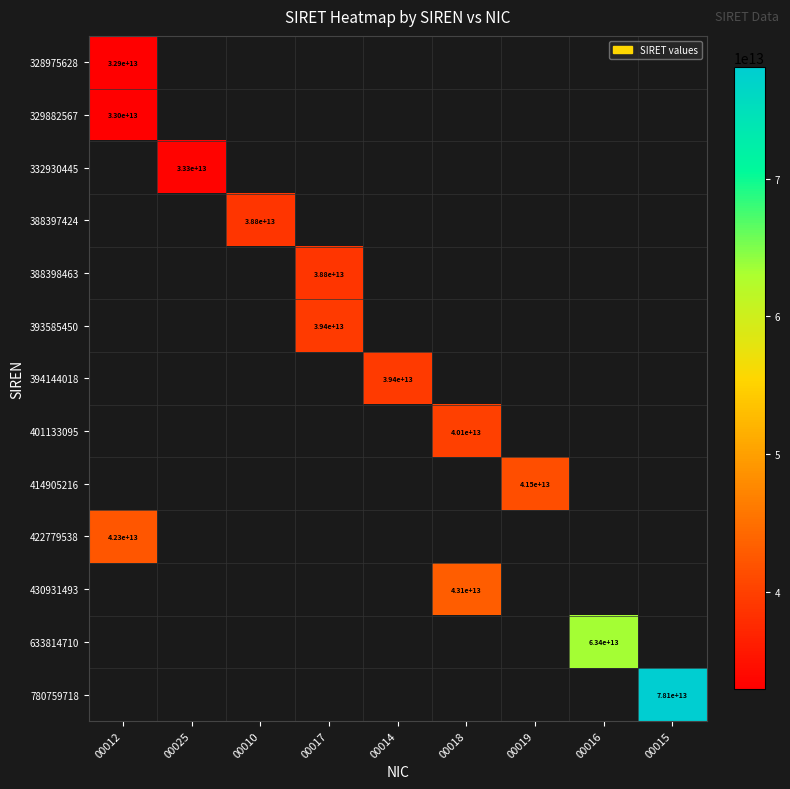

What is the difference between the highest and lowest values at 00012?

9380391000000.0